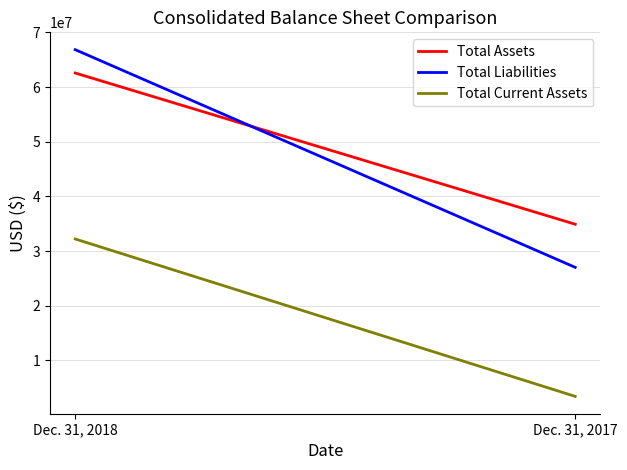

What is the difference between the Total Current Assets values at Dec. 31, 2018 and Dec. 31, 2017?

28781670